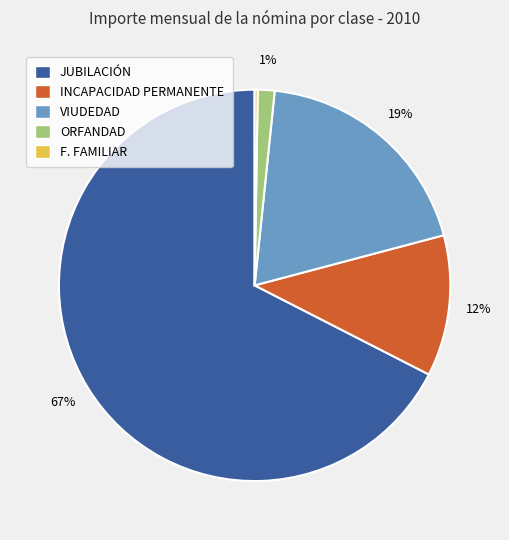

Approximately how many times larger is the value at INCAPACIDAD PERMANENTE compared to VIUDEDAD?

0.6